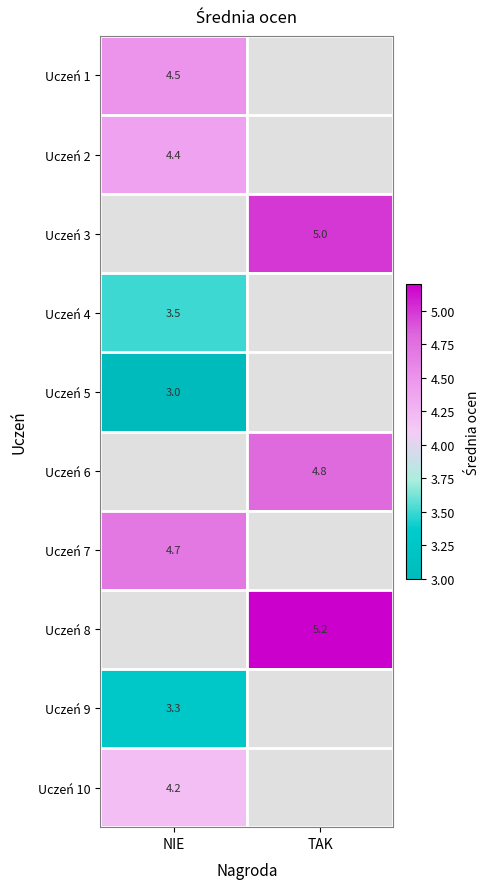

True or false: Uczeń 2 has a value of 4.4 at NIE.

True